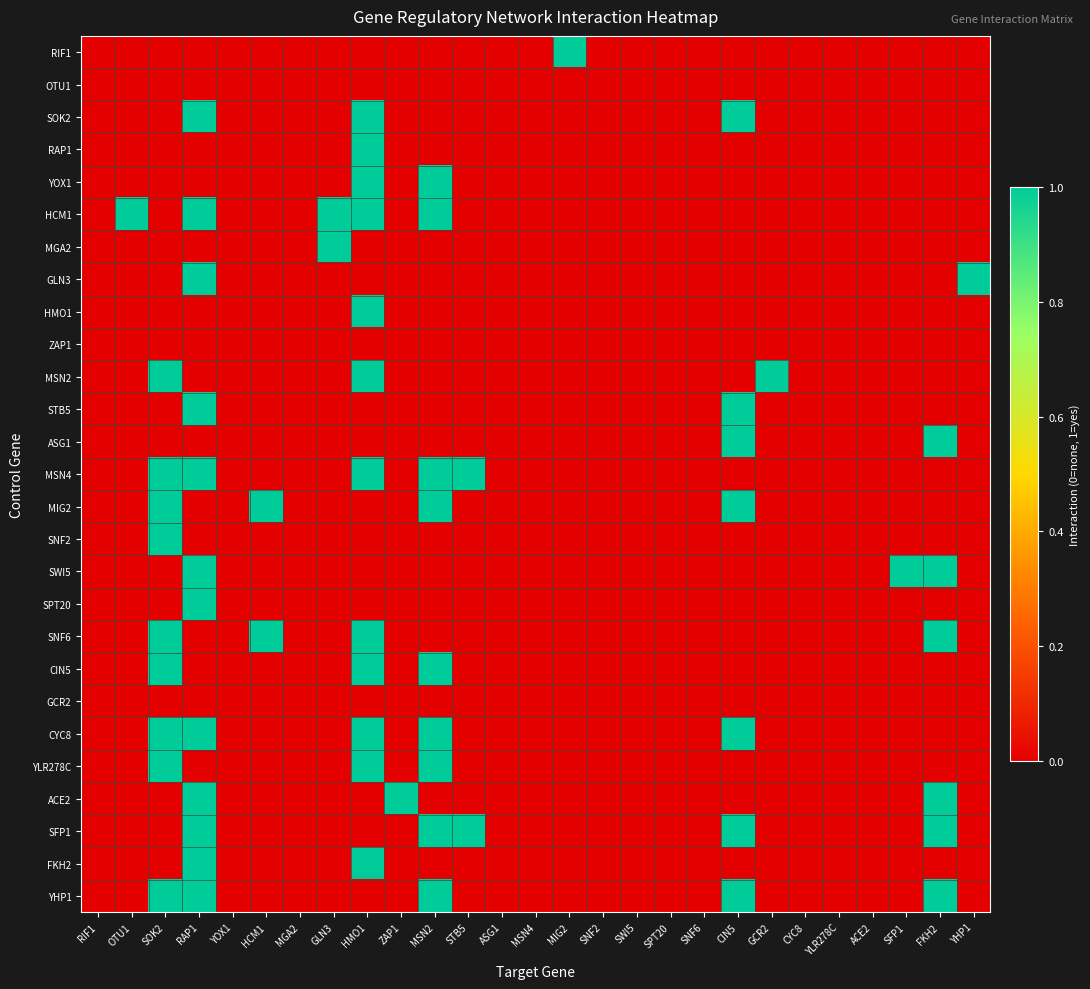

At OTU1, list the series in order from smallest to largest.

RIF1, OTU1, SOK2, RAP1, YOX1, MGA2, GLN3, HMO1, ZAP1, MSN2, STB5, ASG1, MSN4, MIG2, SNF2, SWI5, SPT20, SNF6, CIN5, GCR2, CYC8, YLR278C, ACE2, SFP1, FKH2, YHP1, HCM1